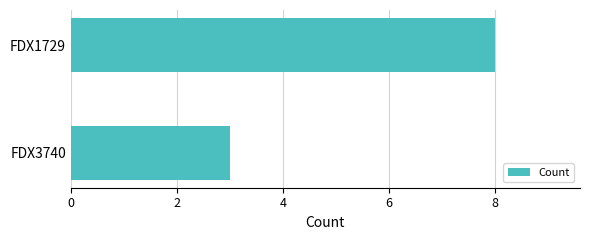

Reading bottom to top, list all the values displayed in this chart.

FDX3740=3	FDX1729=8